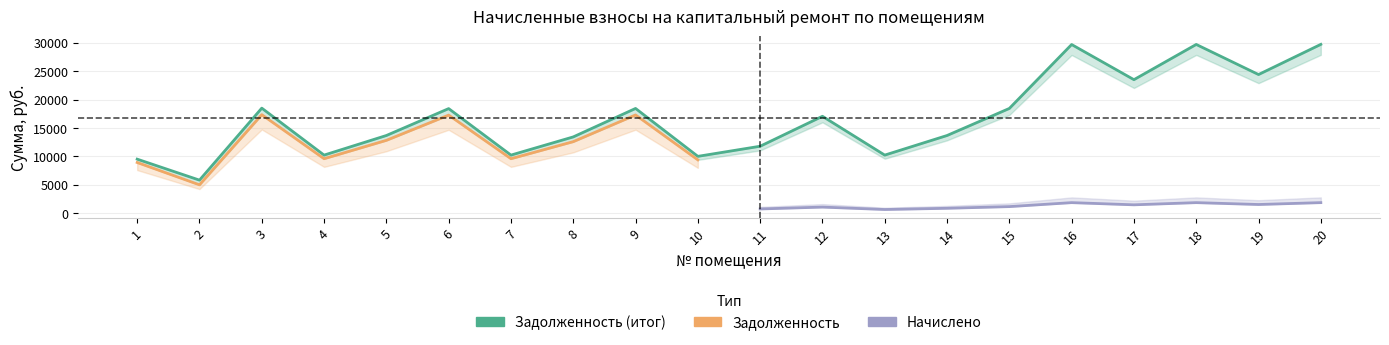

What is the average value of the начислено series?

1067.6